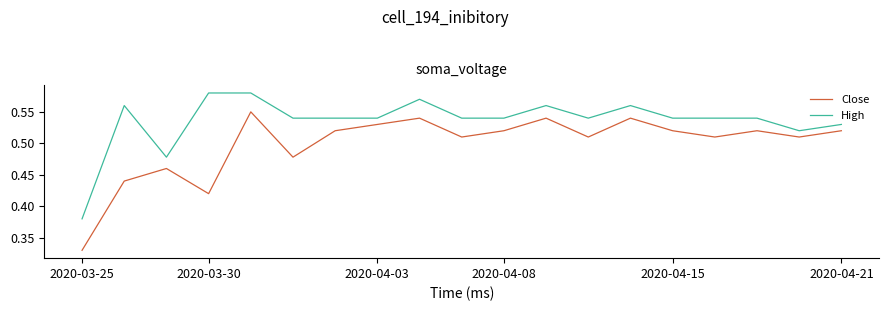

What is the difference between the second highest and second lowest values in the Close series?

0.1